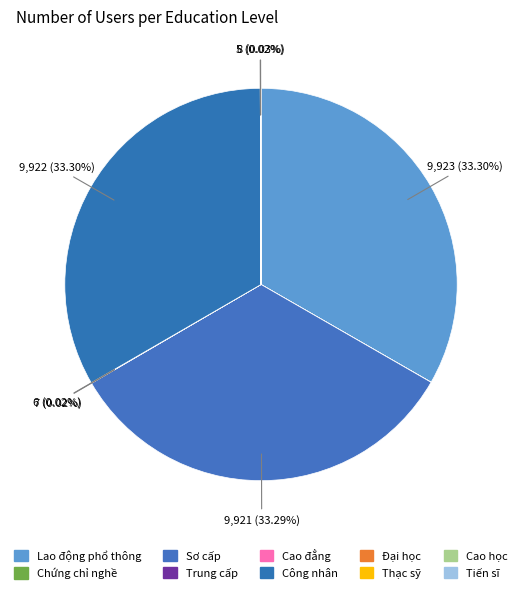

Is there any slice that represents more than half of the pie?

No